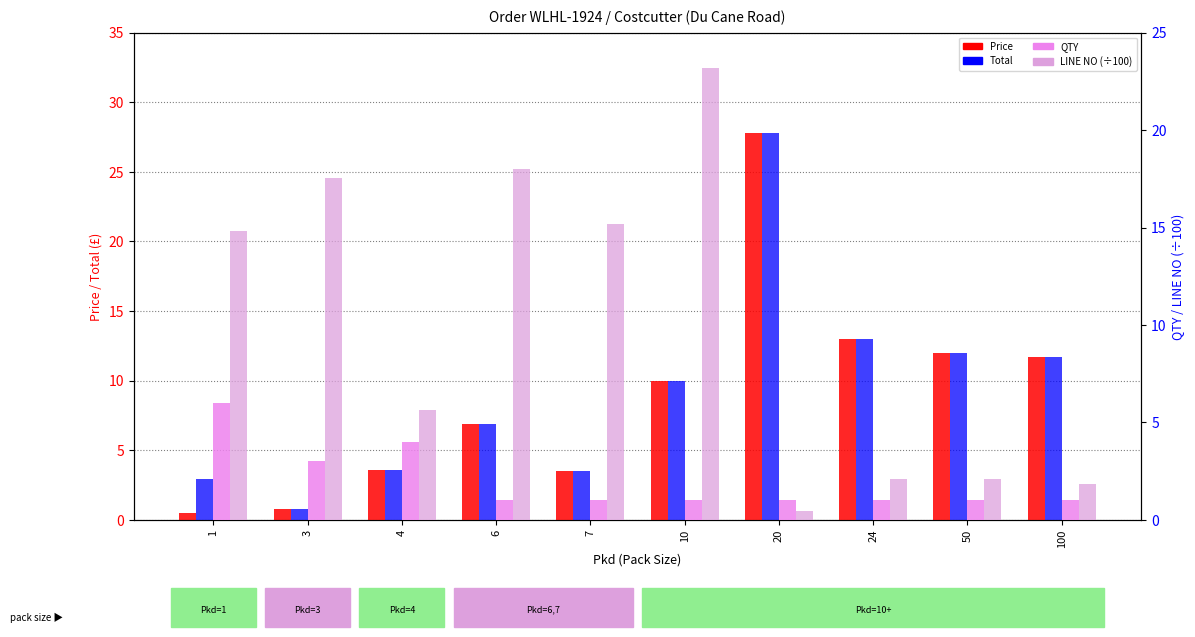

What is the sum of all QTY values?

20.0